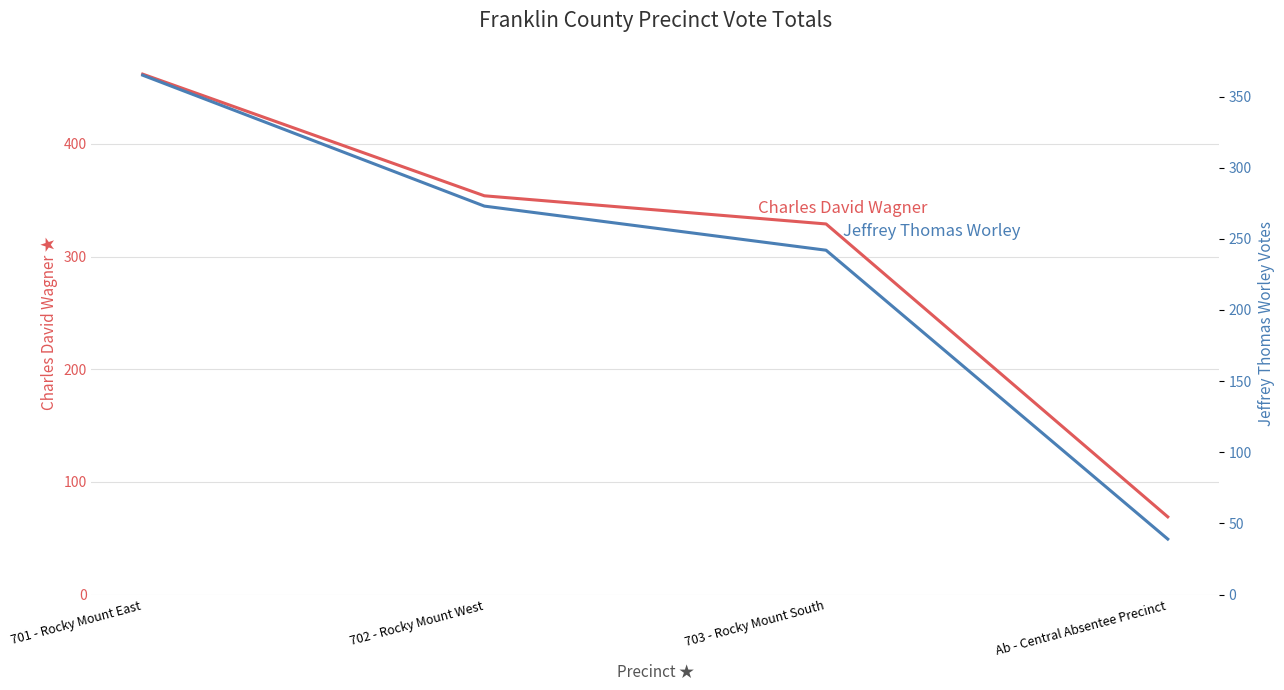

Reading left to right, transcribe all the data shown in this chart.

Charles David Wagner: 462	354	329	69
Jeffrey Thomas Worley: 365	273	242	39